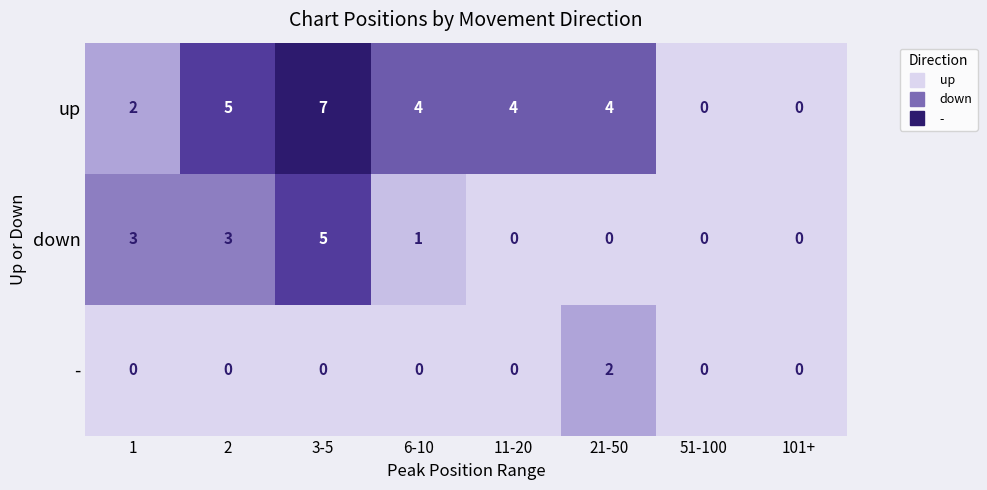

Rank the series at 6-10 from lowest to highest value.

-, down, up